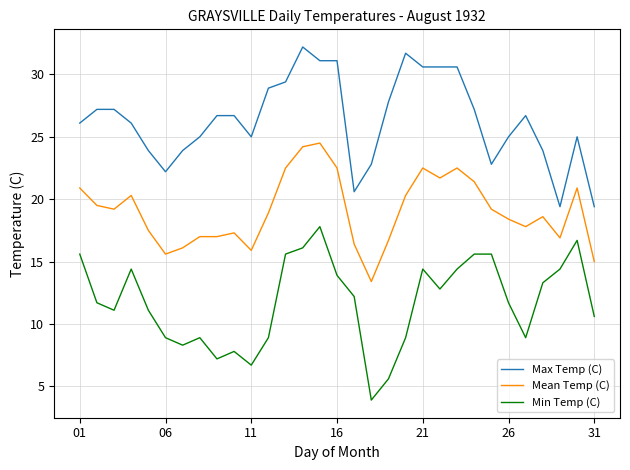

What is the difference between the maximum and minimum values in the Min Temp (C) series?

13.9